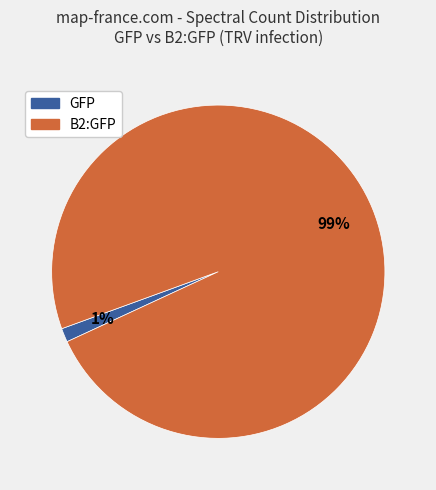

To the nearest percent, what is the average slice percentage?

50%